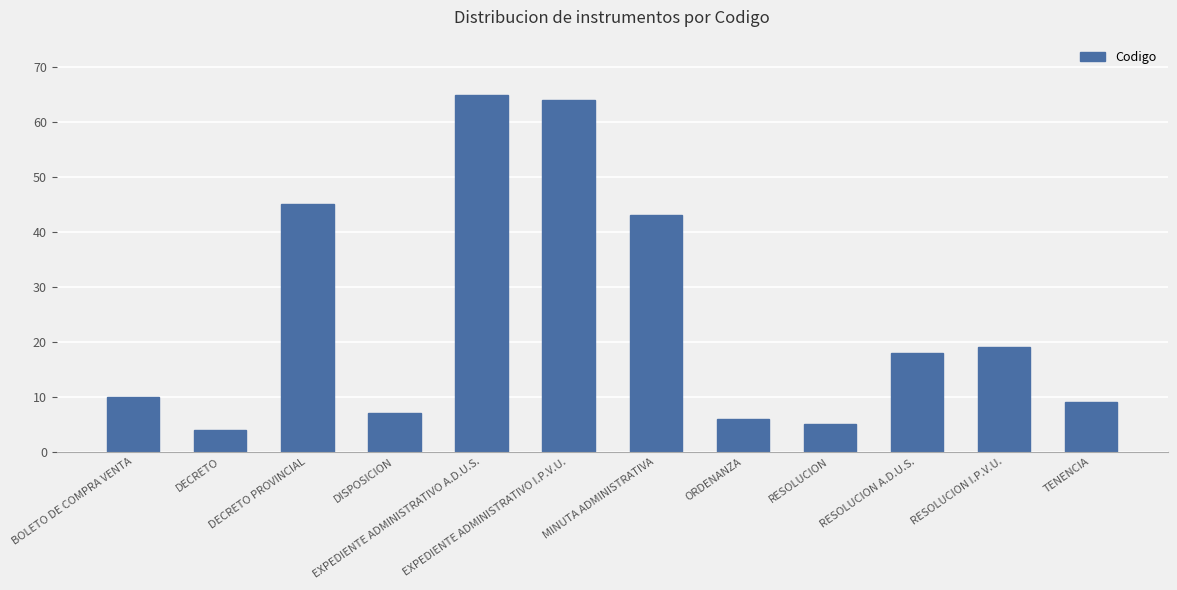

What is the difference between the maximum and minimum values?

61